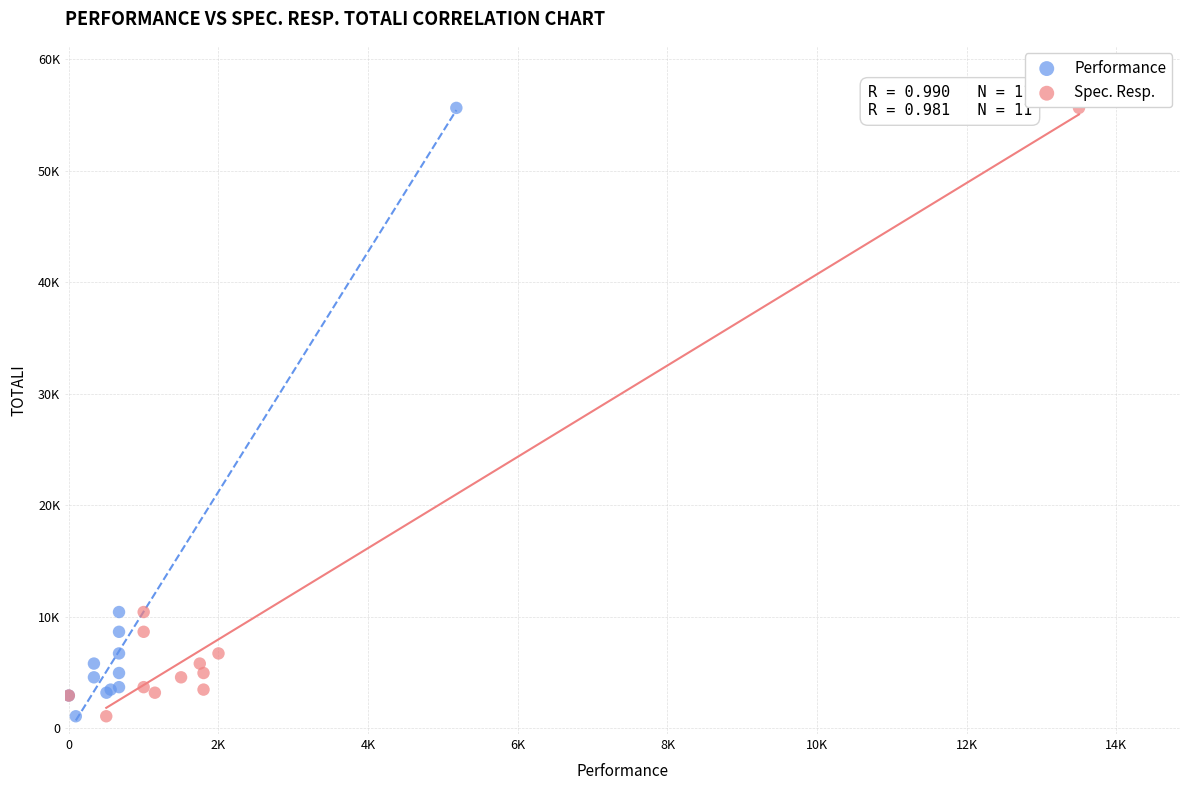

What are all the series names shown in the legend?

Performance, Spec. Resp.